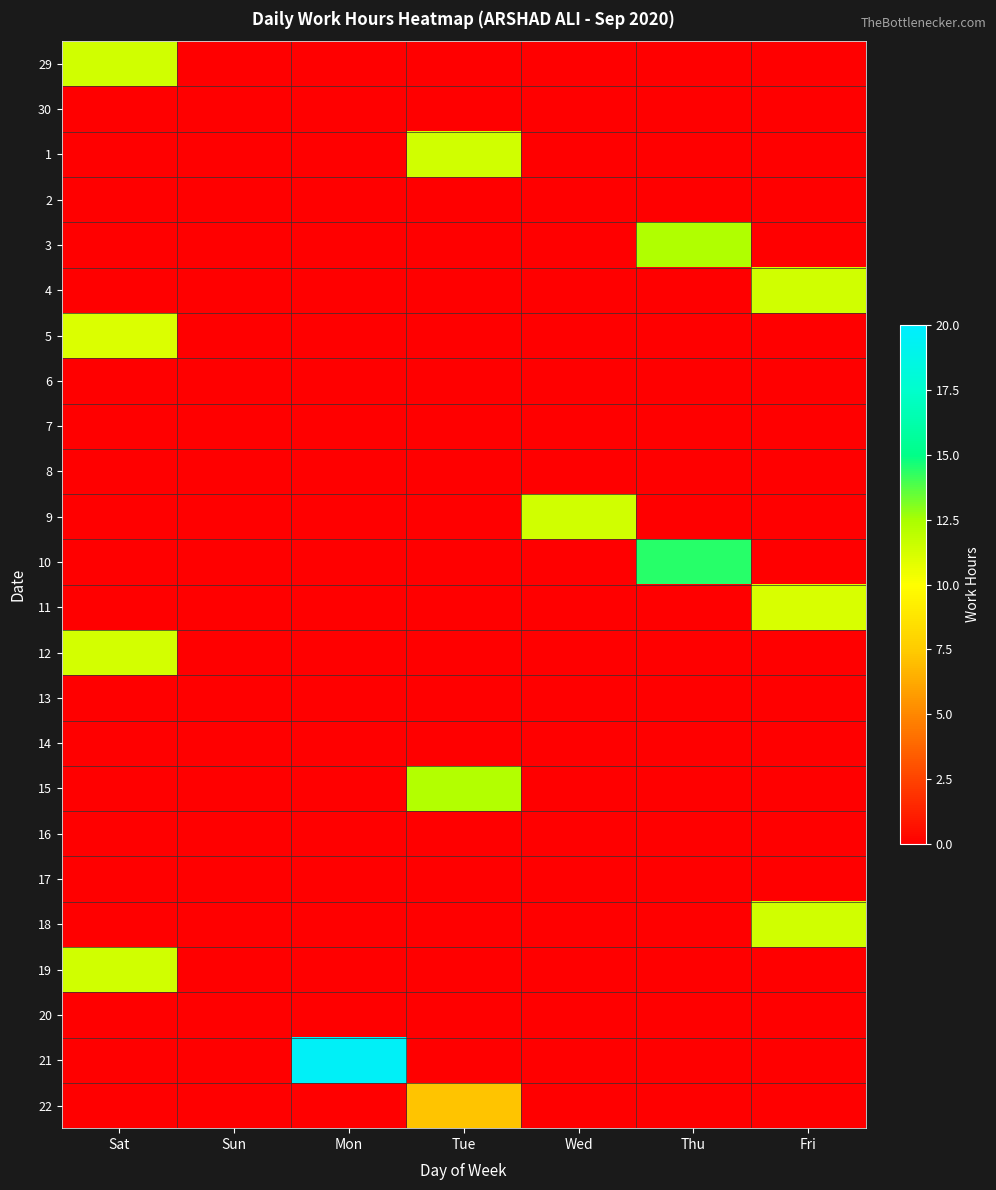

How many categories are shown in the chart?

7